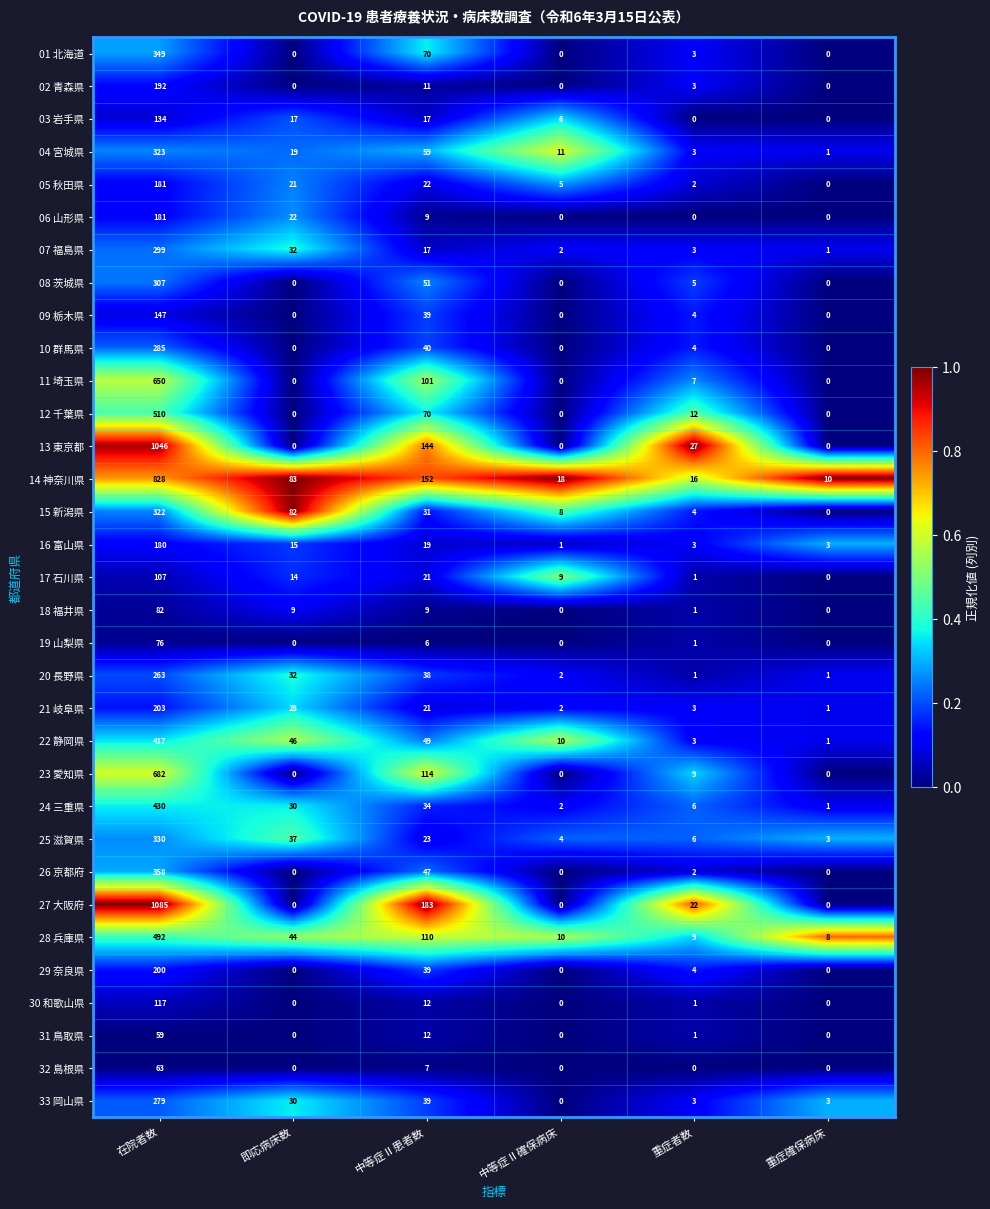

What is the greatest value displayed?

1085